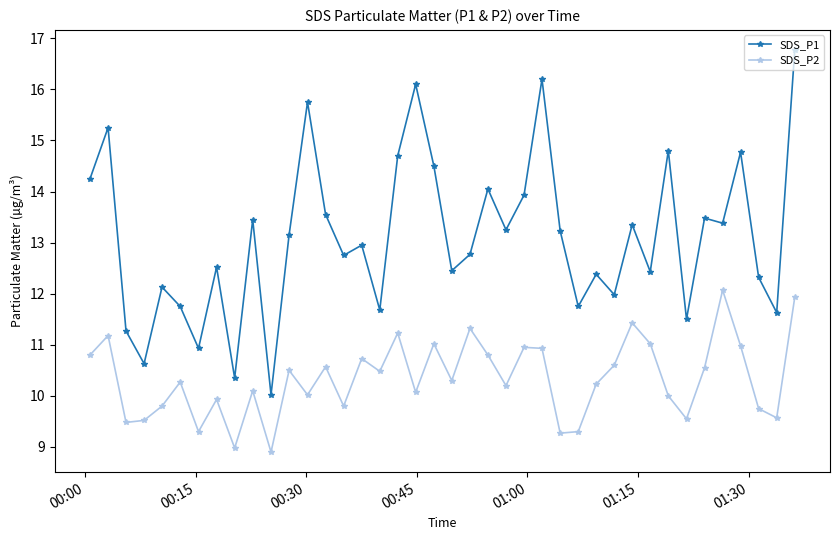

Which series has the widest spread of values?

SDS_P1